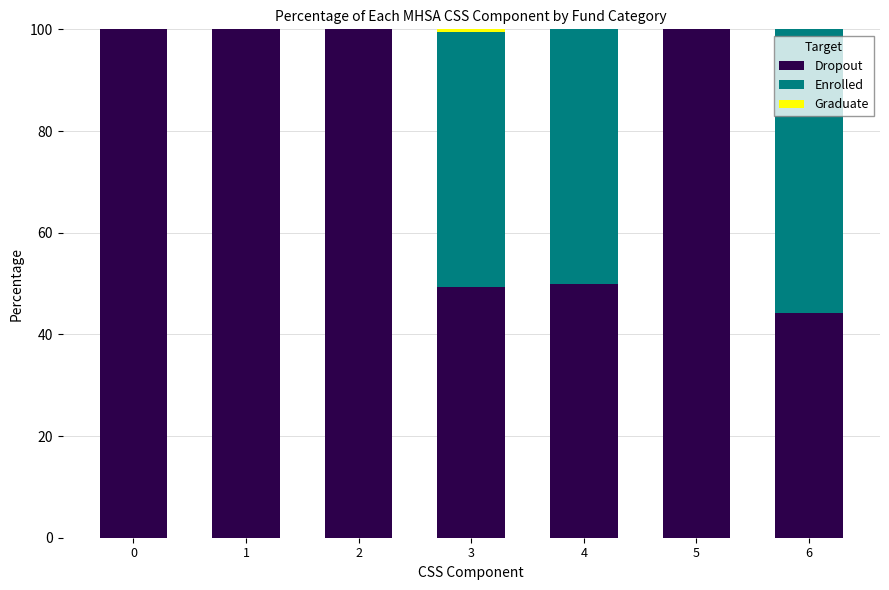

What is the maximum value for Dropout?

100.0